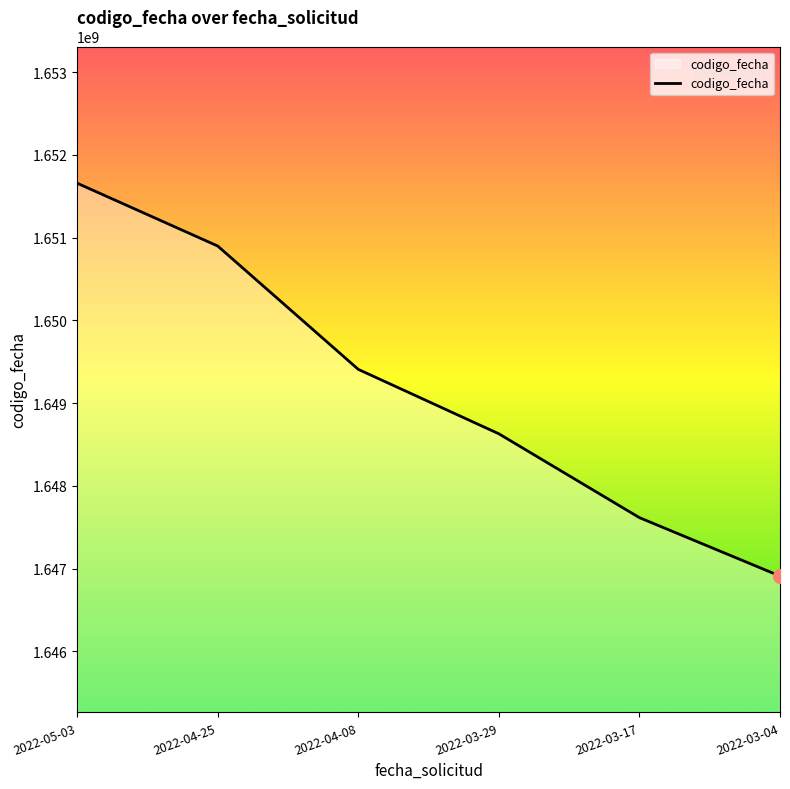

What is the change in value from 2022-03-29 to 2022-03-04?

-1718902